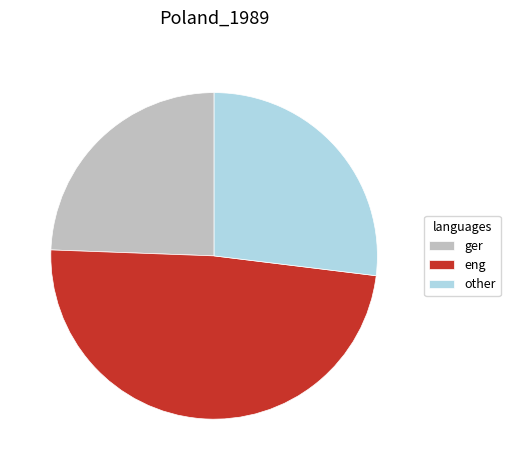

Is it true that other is 12% of the pie?

False